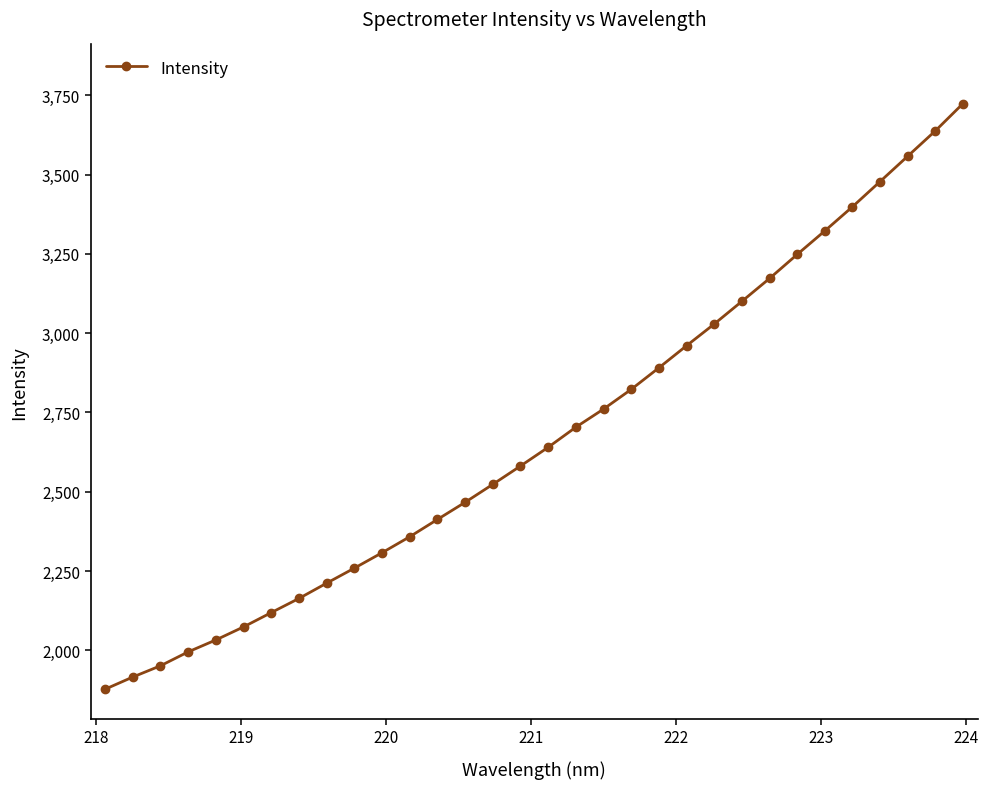

What is the difference between the second highest and minimum values?

1760.3